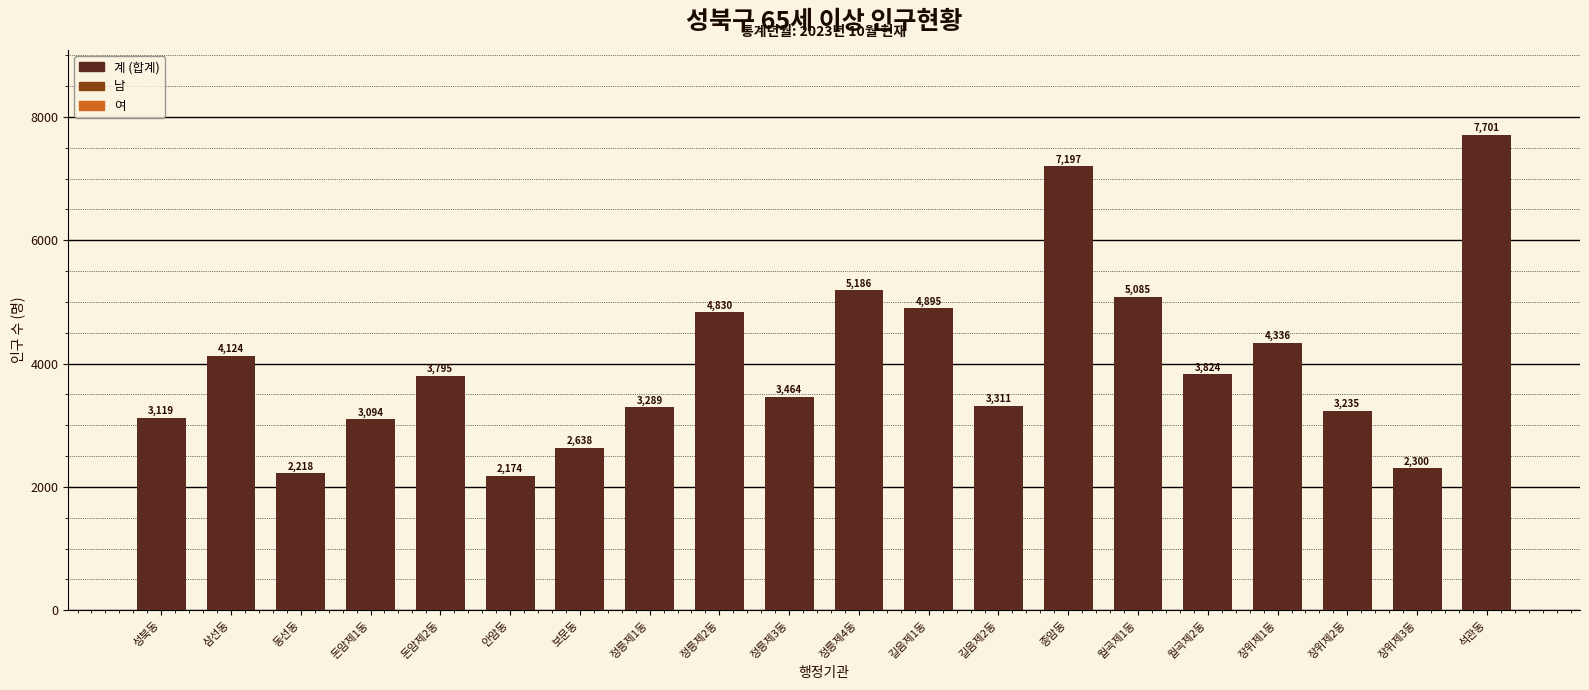

What is the minimum value shown in the chart?

2174